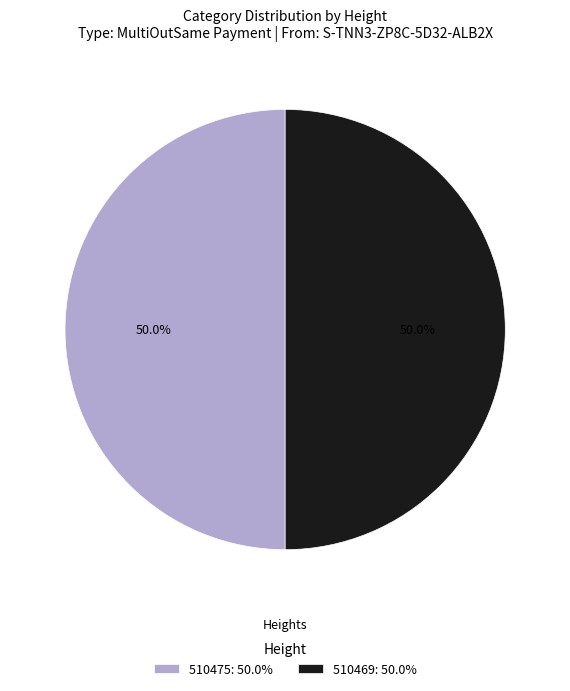

How many slices are in this pie chart?

2